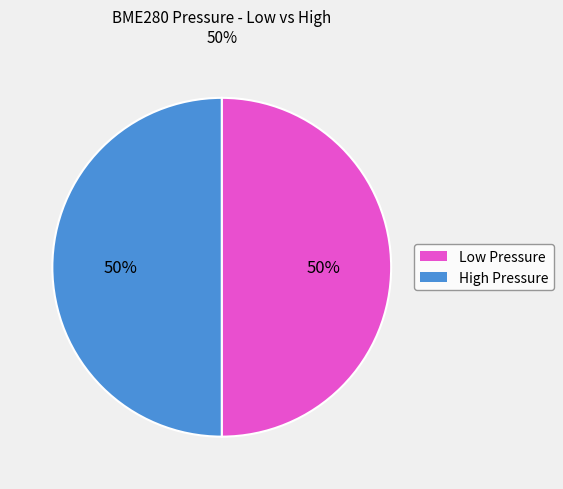

Count the number of slices in the pie.

2